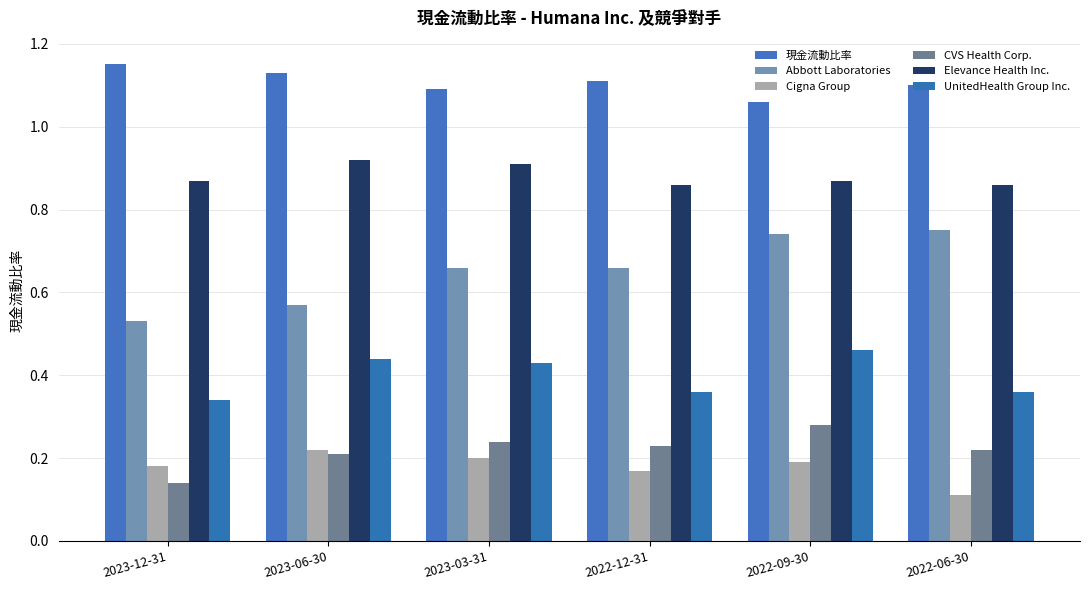

The UnitedHealth Group Inc. series shows 0.7 at 2023-03-31. True or false?

False